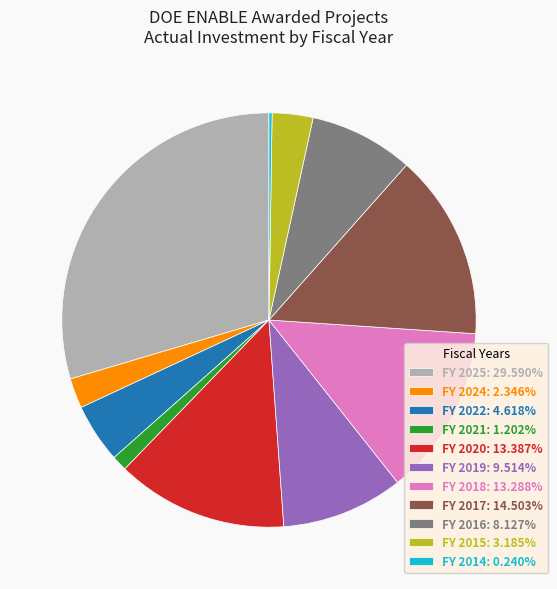

Is there a majority slice in this chart?

No